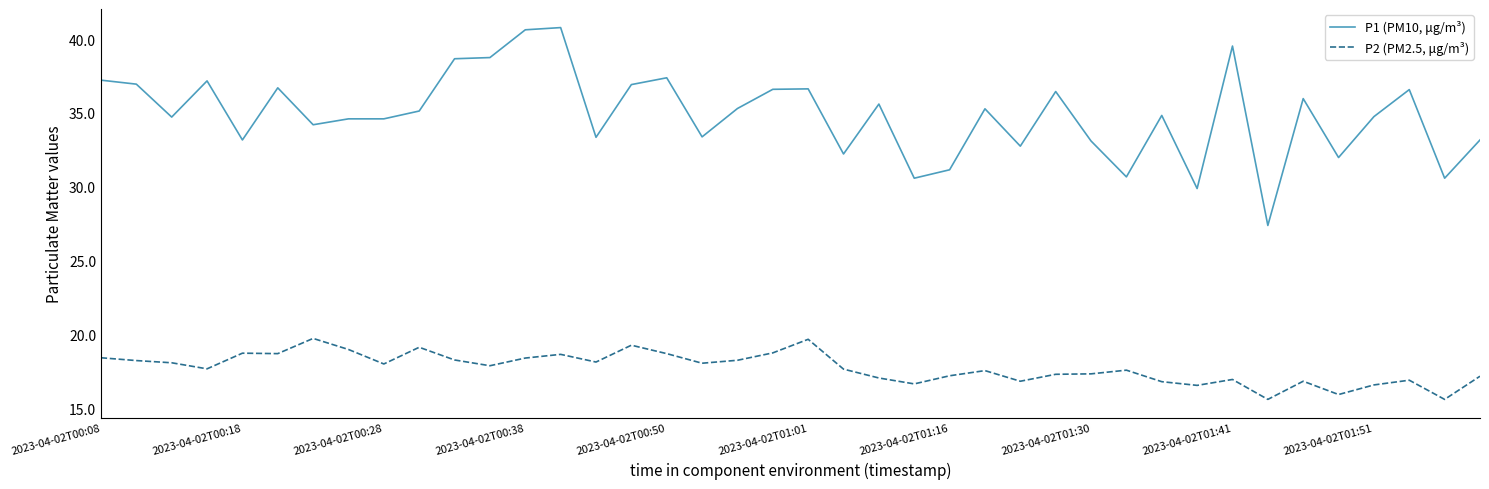

List the series in order of their peak value, highest first.

P1 (PM10, μg/m³), P2 (PM2.5, μg/m³)